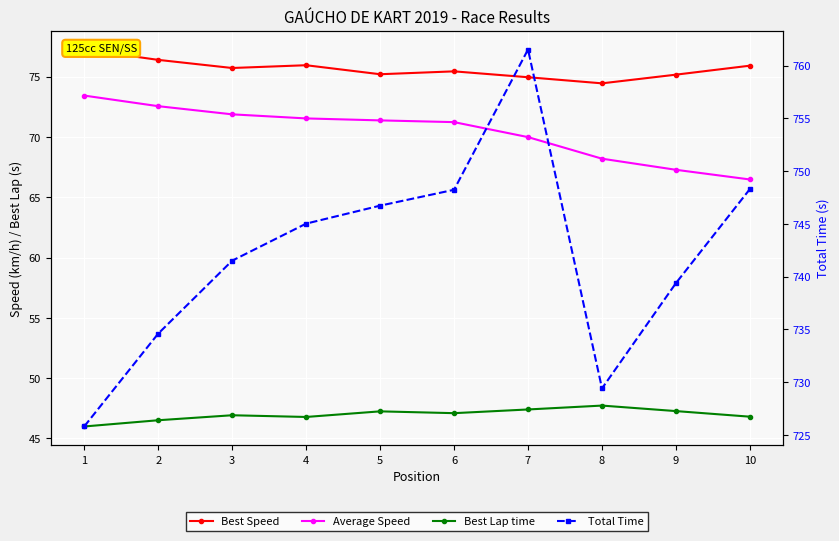

List the labels in order of Average Speed value, largest first.

1, 2, 3, 4, 5, 6, 7, 8, 9, 10